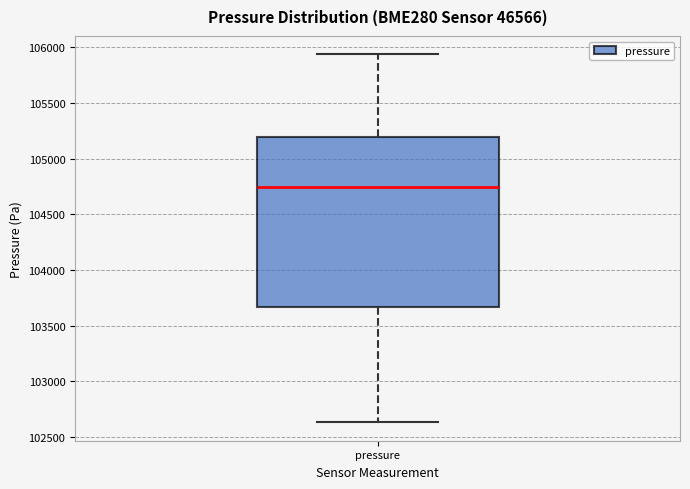

Read this box plot against the y-axis: the position of the median line, the range covered by the box, and the ends of both whiskers. The values are not printed on the chart, so give them approximately, as read against the axis.

median 104750, box 103650 to 105200, whiskers 102650 to 105950